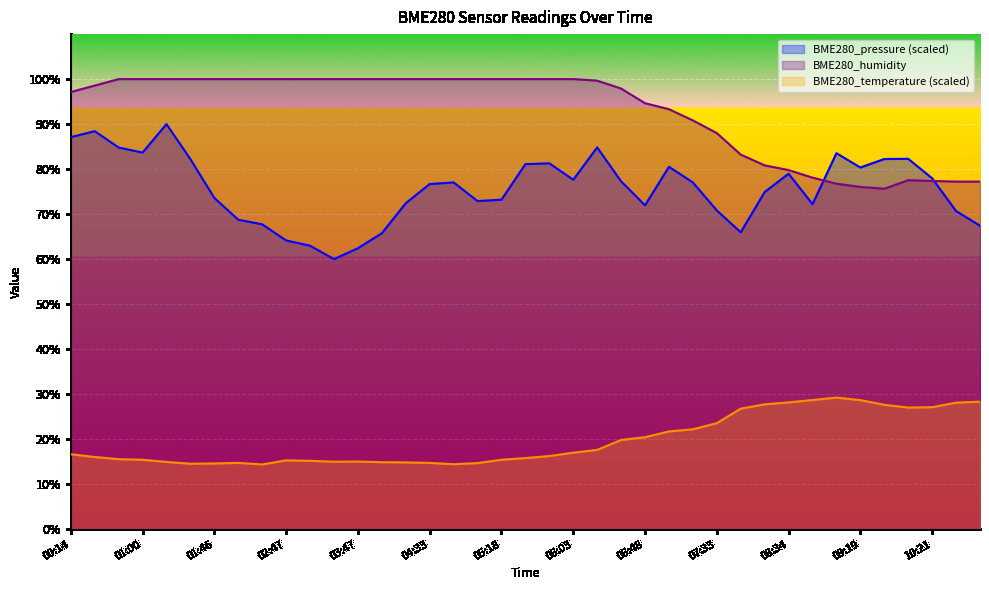

Which category has the highest value in the BME280_temperature series?

09:04